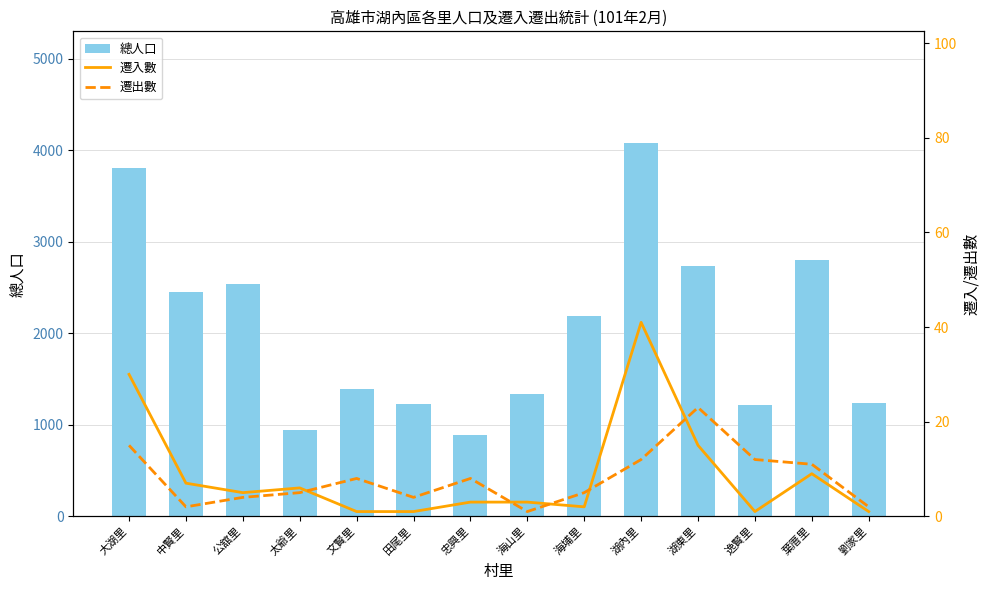

Which category has the highest value in the 遷入數 series?

湖內里